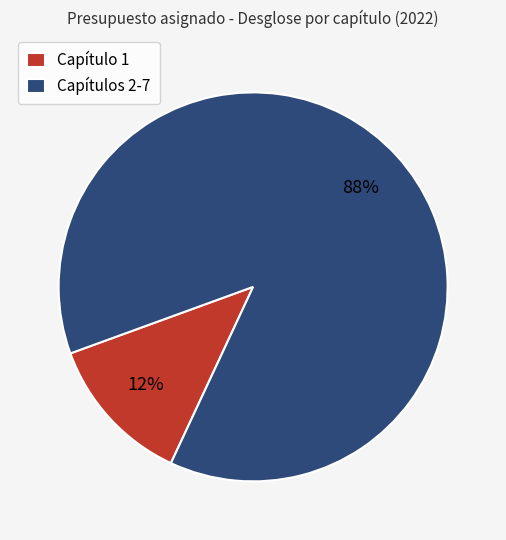

How many segments does this pie chart have?

2